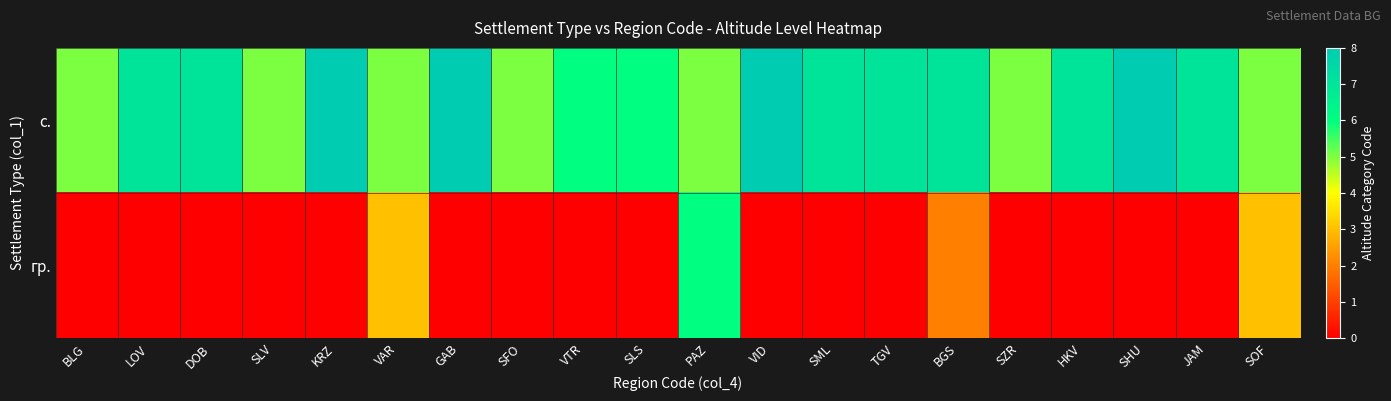

Reading left to right, list all the values displayed in this chart.

с.: BLG=5	LOV=7	DOB=7	SLV=5	KRZ=8	VAR=5	GAB=8	SFO=5	VTR=6	SLS=6	PAZ=5	VID=8	SML=7	TGV=7	BGS=7	SZR=5	HKV=7	SHU=8	JAM=7	SOF=5
гр.: BLG=0	LOV=0	DOB=0	SLV=0	KRZ=0	VAR=3	GAB=0	SFO=0	VTR=0	SLS=0	PAZ=6	VID=0	SML=0	TGV=0	BGS=2	SZR=0	HKV=0	SHU=0	JAM=0	SOF=3